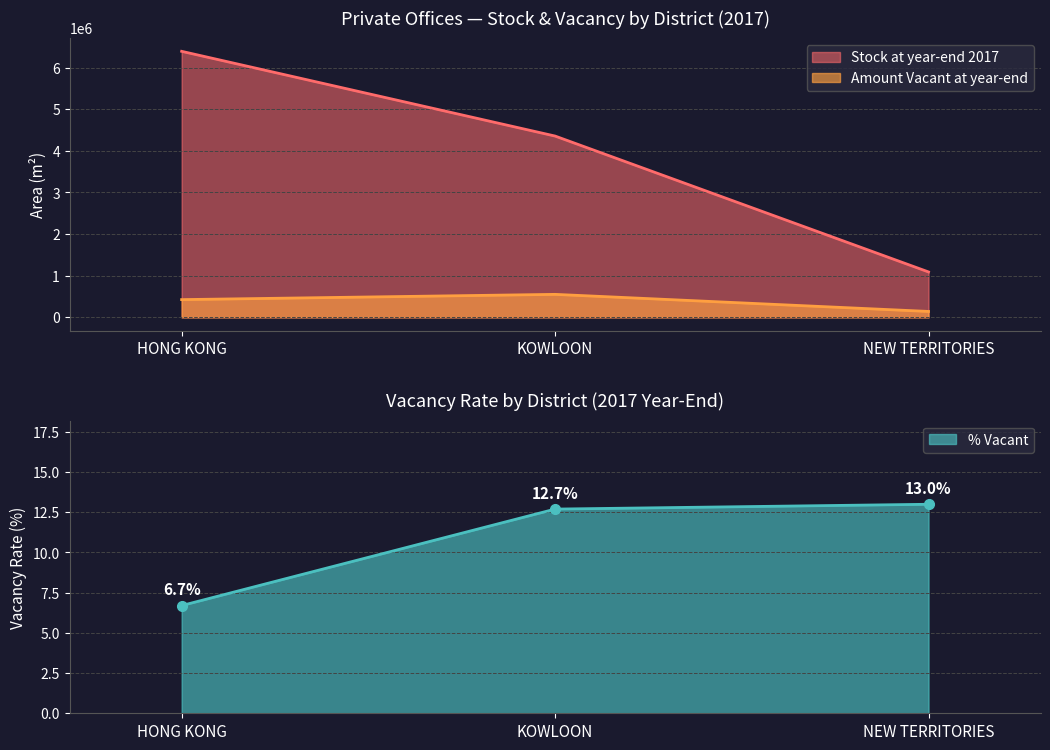

At which category is the sum across all series the highest?

HONG KONG